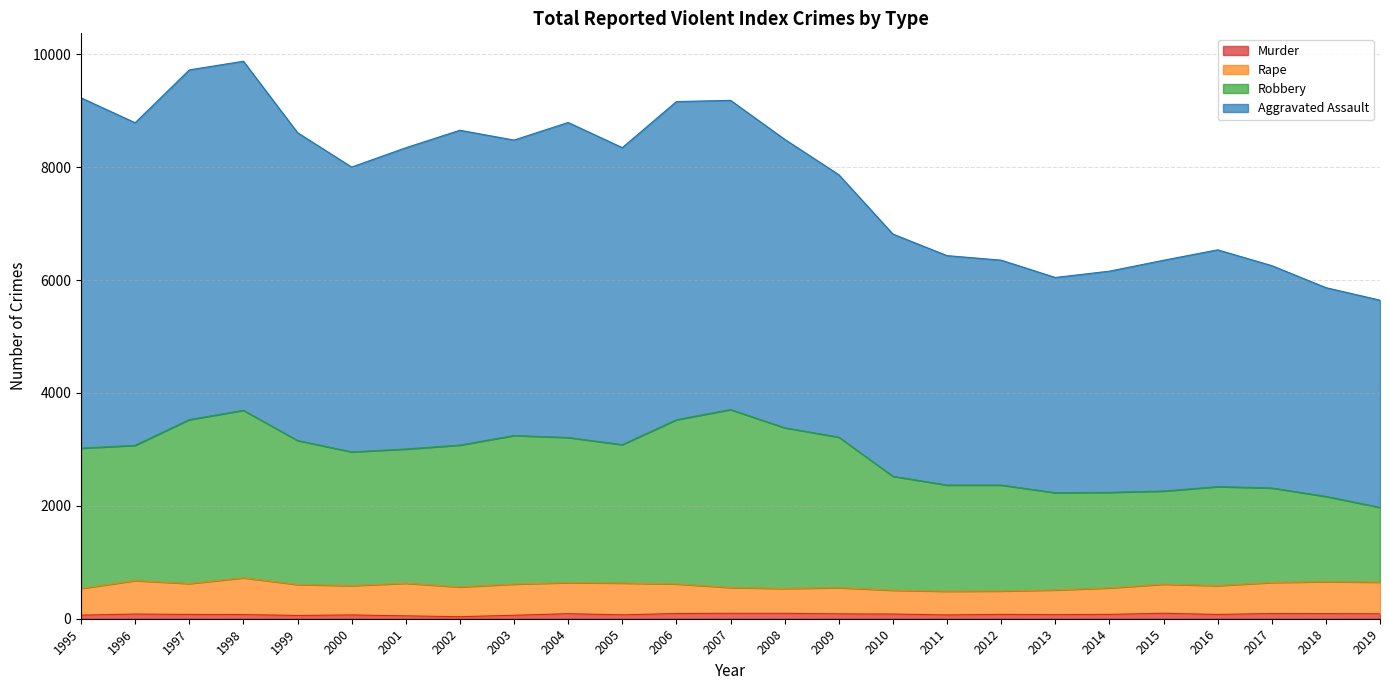

Is the value of Robbery at 2003 greater than the value of Aggravated Assault at 2010?

No